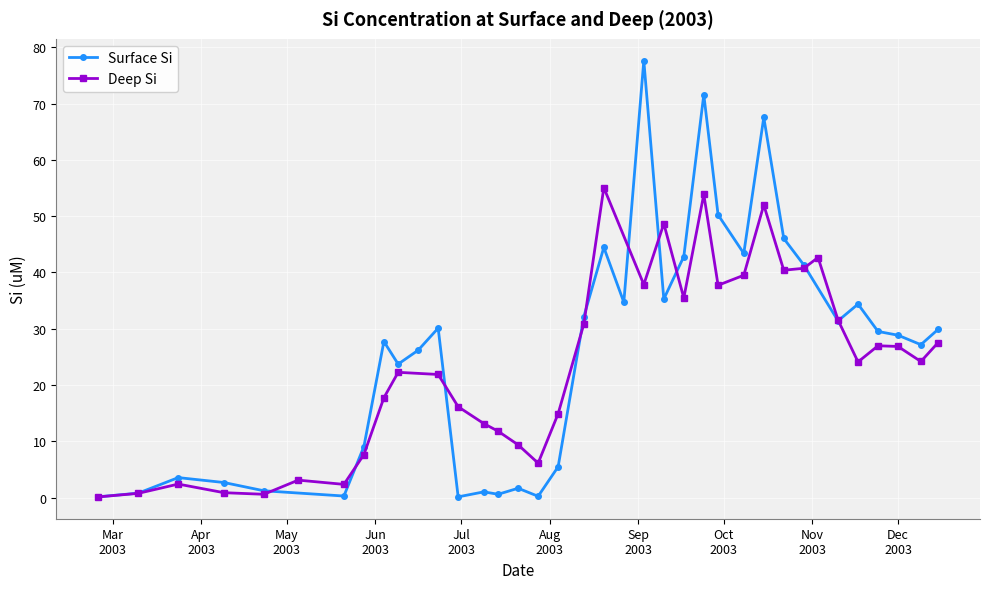

What is the minimum value shown in the chart?

0.1